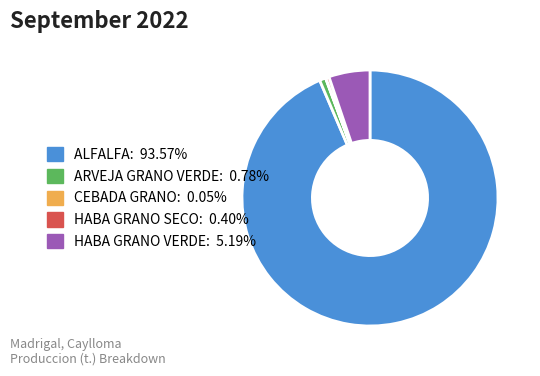

True or false: HABA GRANO VERDE accounts for 5% of the total.

True